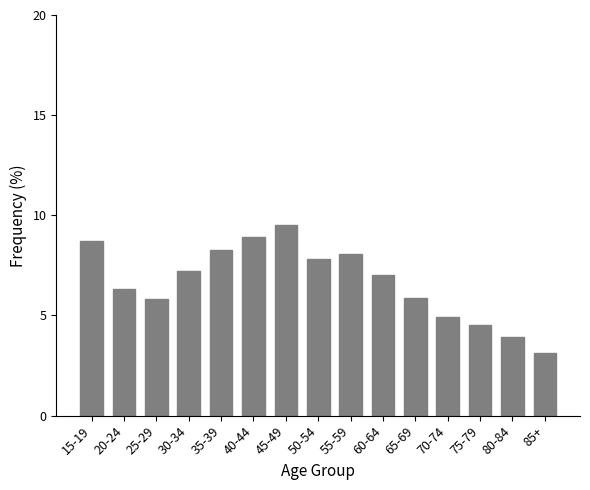

Read the value at 75-79.

4.5